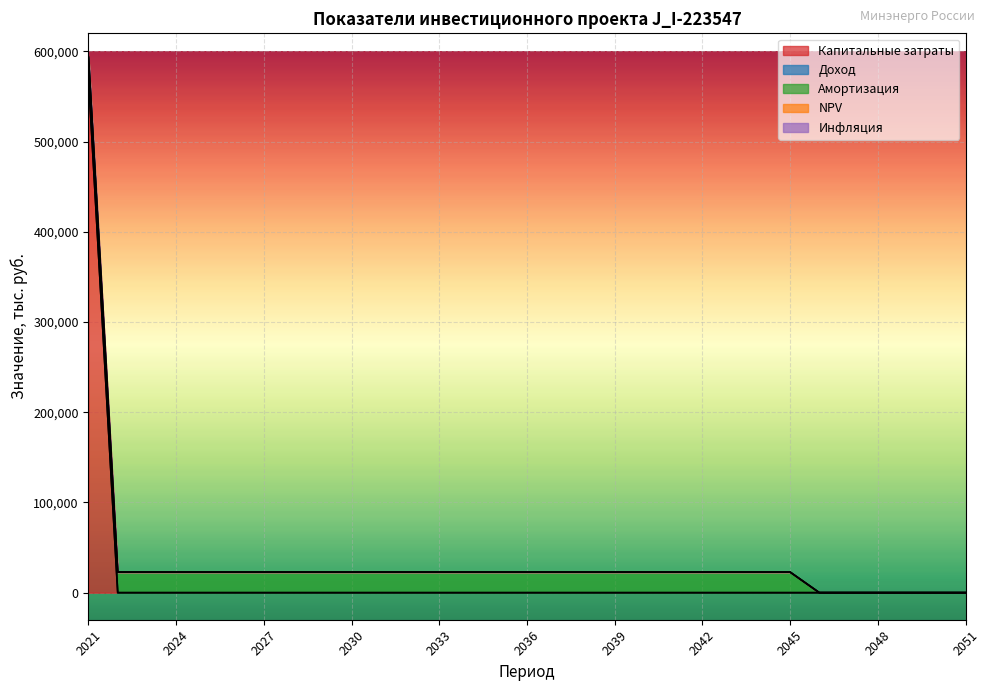

Does the chart display data point markers on the line(s)?

No